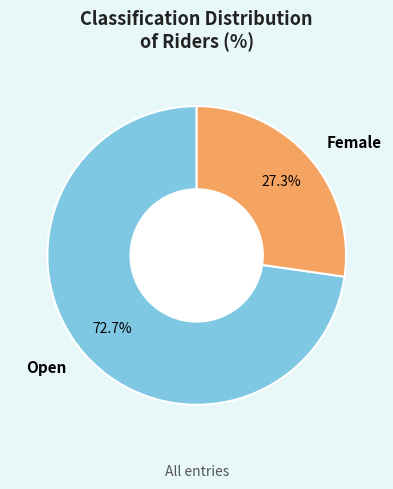

How many slices are in this pie chart?

2